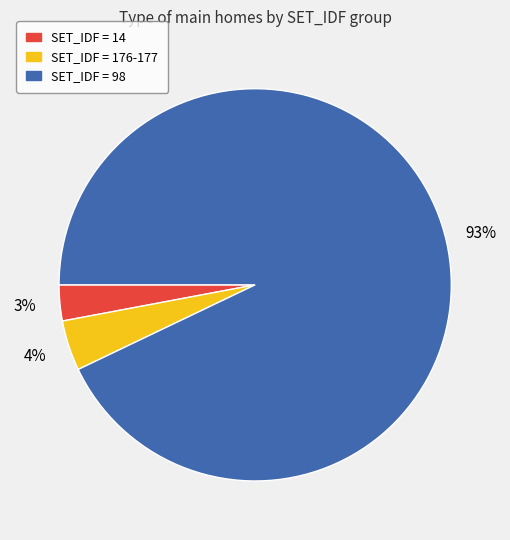

True or false: SET_IDF = 176-177 accounts for 17% of the total.

False